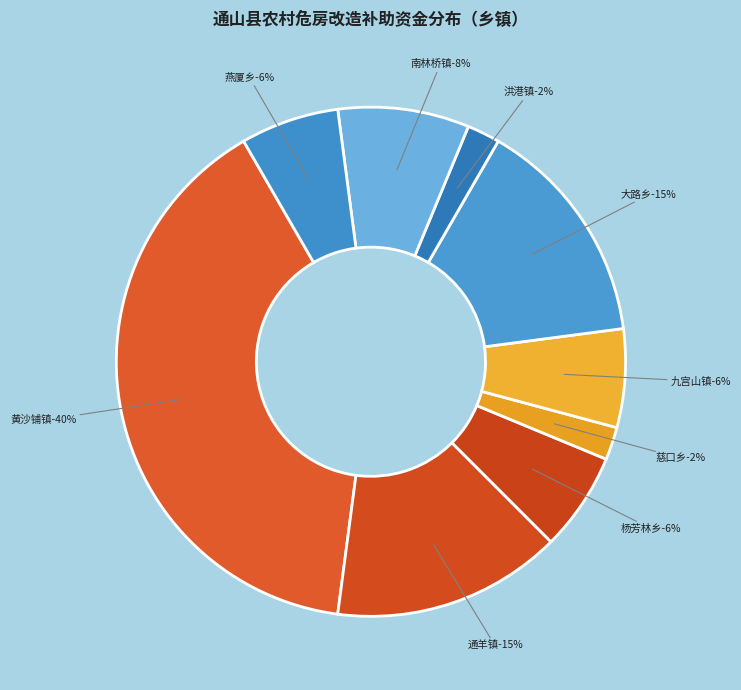

The 黄沙铺镇-大地村(阮班树) slice represents 16% of the pie. True or false?

False